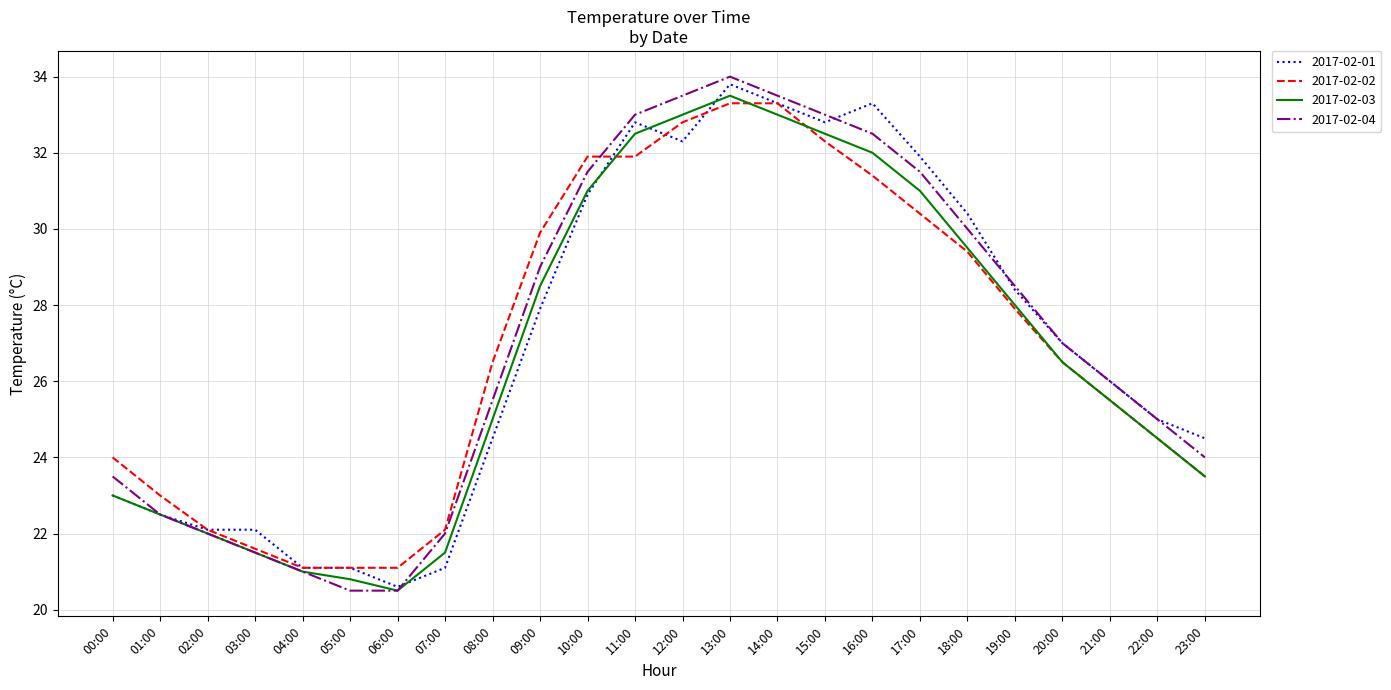

Count the number of categories in the chart.

24